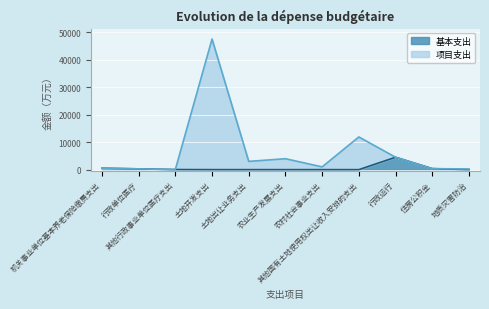

True or false: 项目支出 has a value of 369.7 at 住房公积金.

True